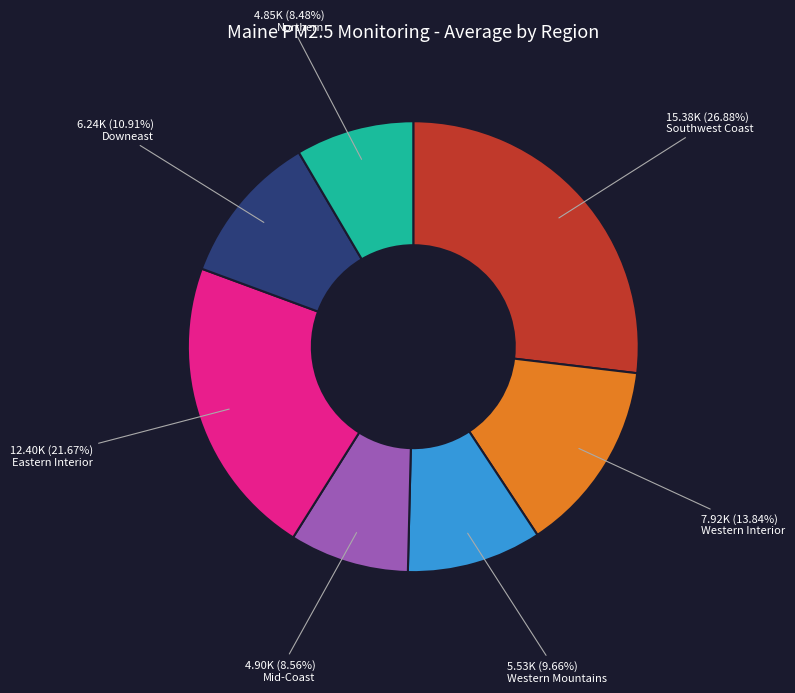

Combined, what portion of the pie is Northern and Downeast?

19.4%